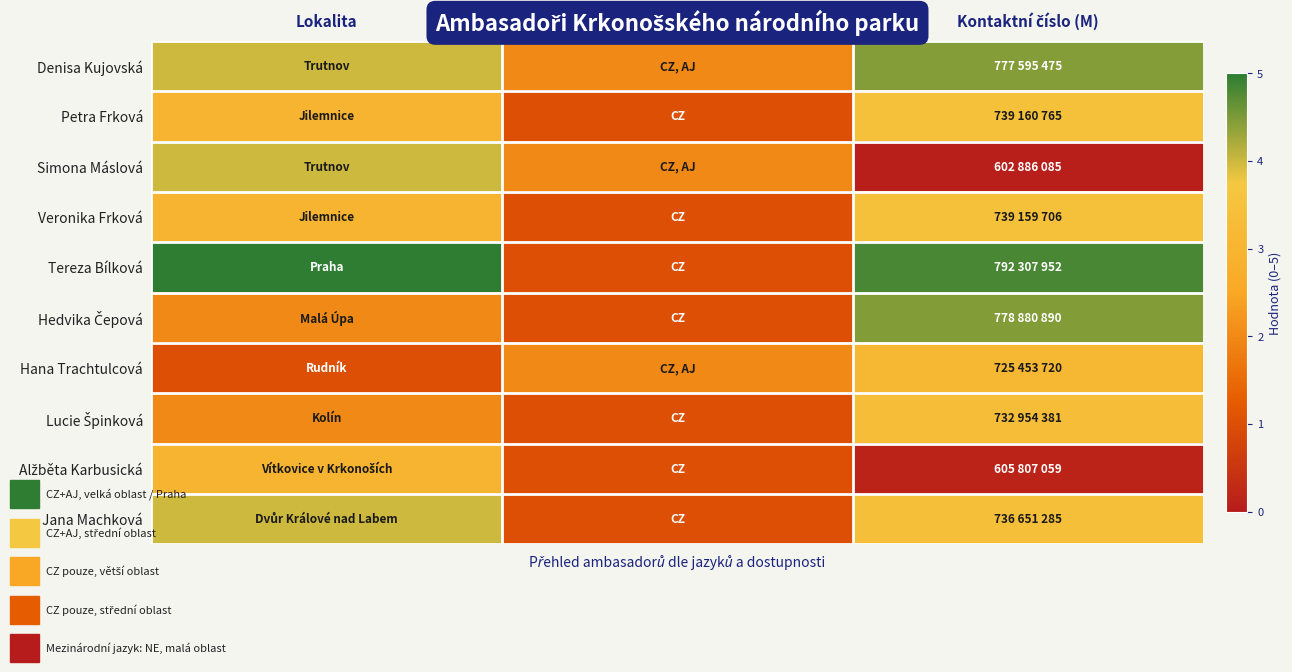

Which series has the largest total across all categories?

Tereza Bílková